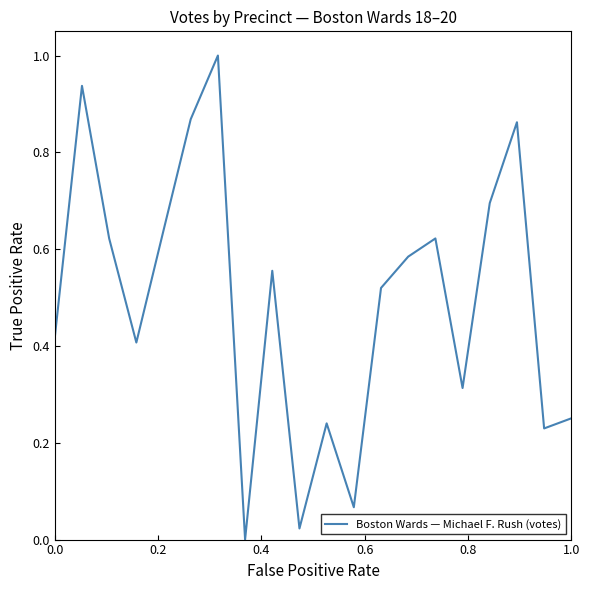

How many values are above zero?

19